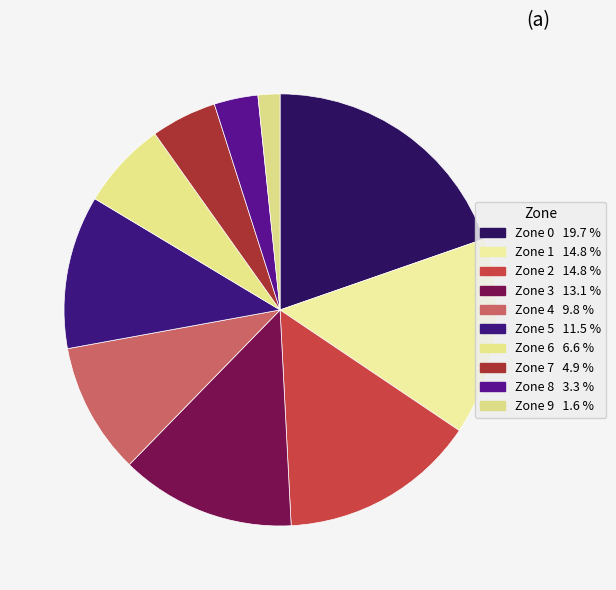

To the nearest percent, what portion does Zone 0 represent?

20%